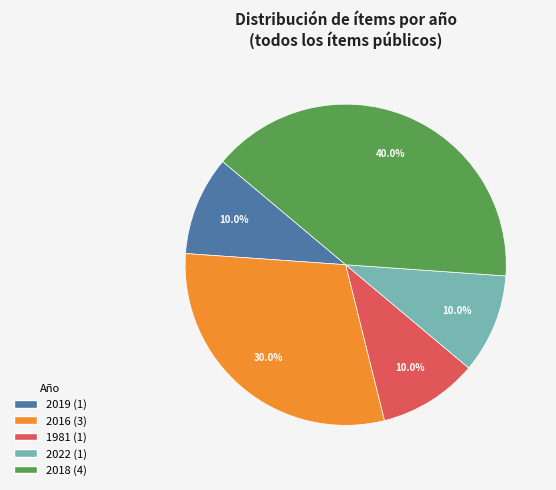

True or false: 2016 accounts for 30% of the total.

True